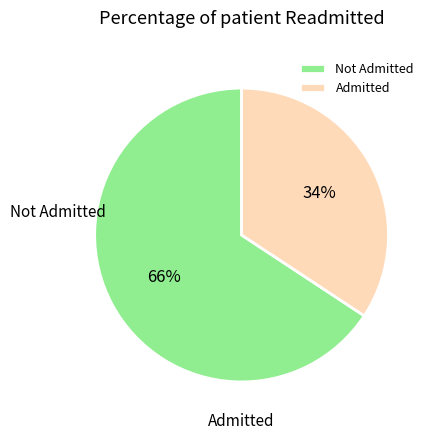

Is it true that Not Admitted is 77% of the pie?

False